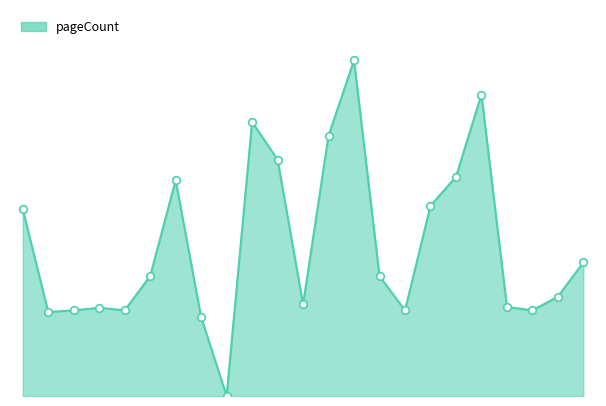

Is this an area chart (filled region under the line)?

Yes